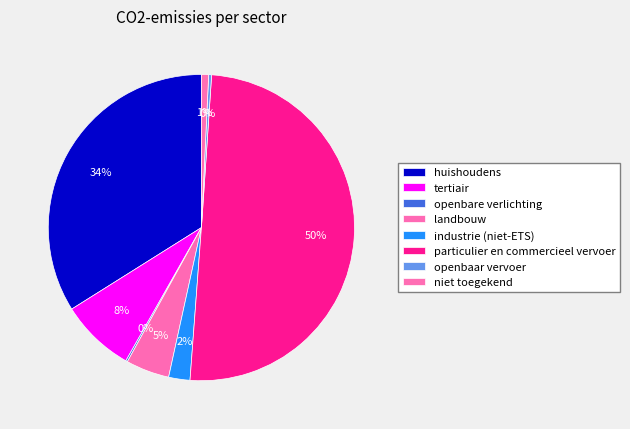

Which slice is the largest?

particulier en commercieel vervoer